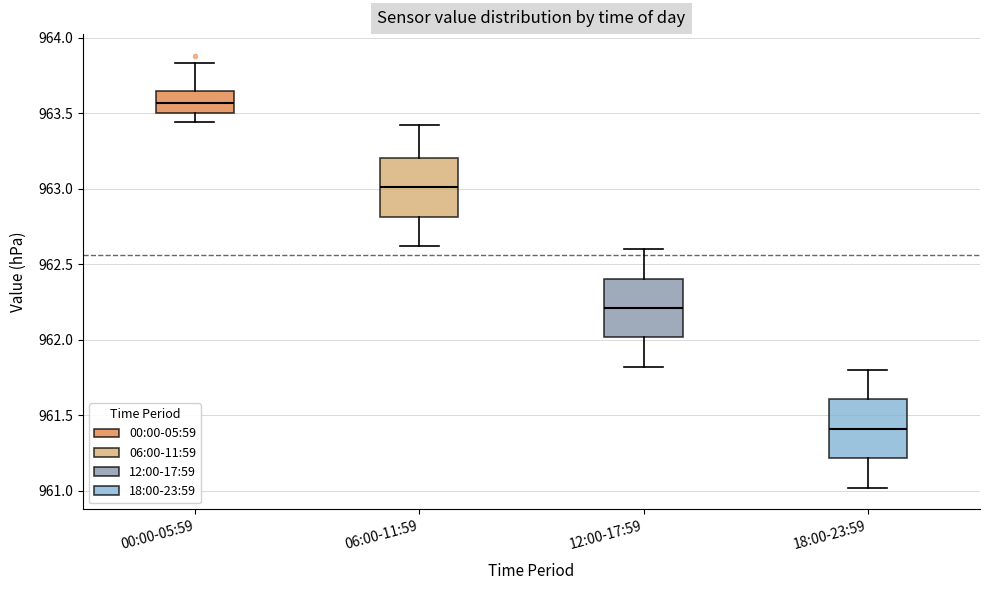

Which box has the highest median line?

00:00-05:59